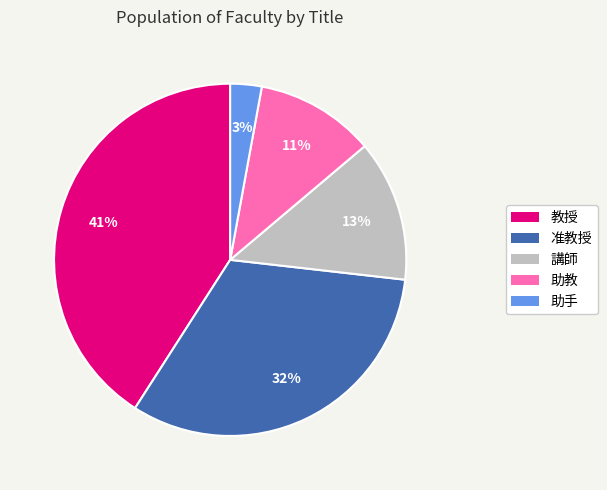

Rank the categories by value from highest to lowest.

教授, 准教授, 講師, 助教, 助手